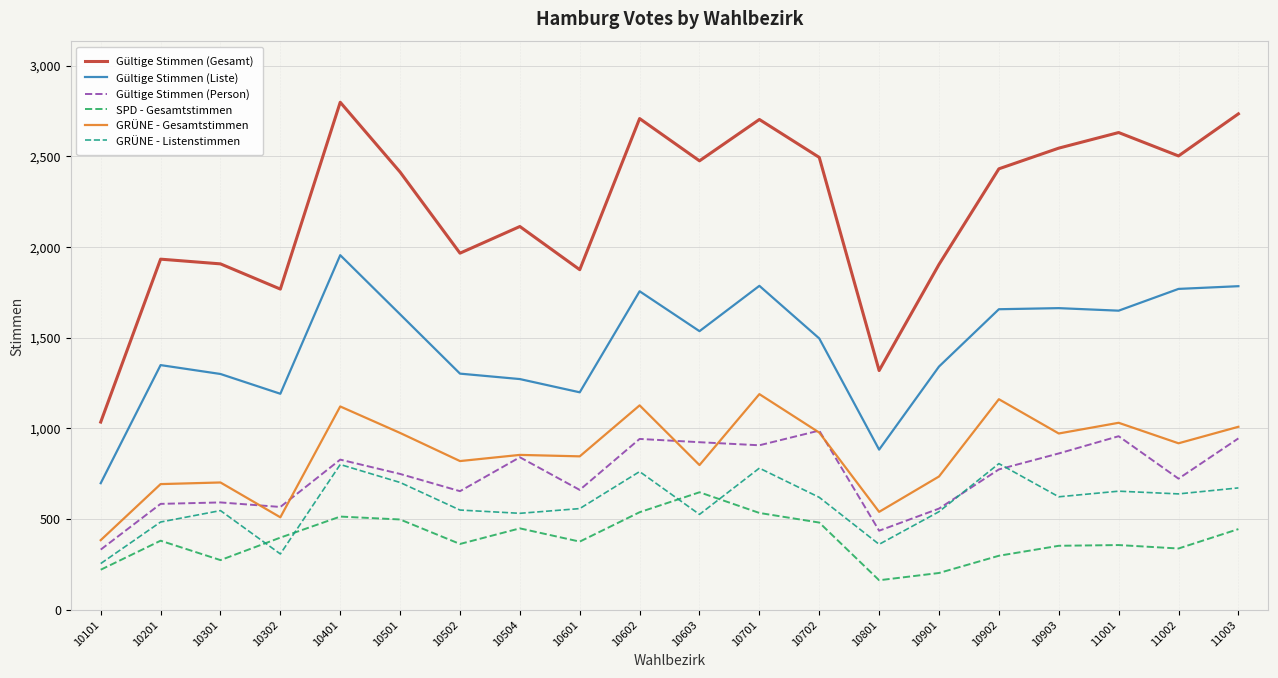

True or false: Gültige Stimmen (Person) and SPD - Gesamtstimmen intersect in this chart.

False